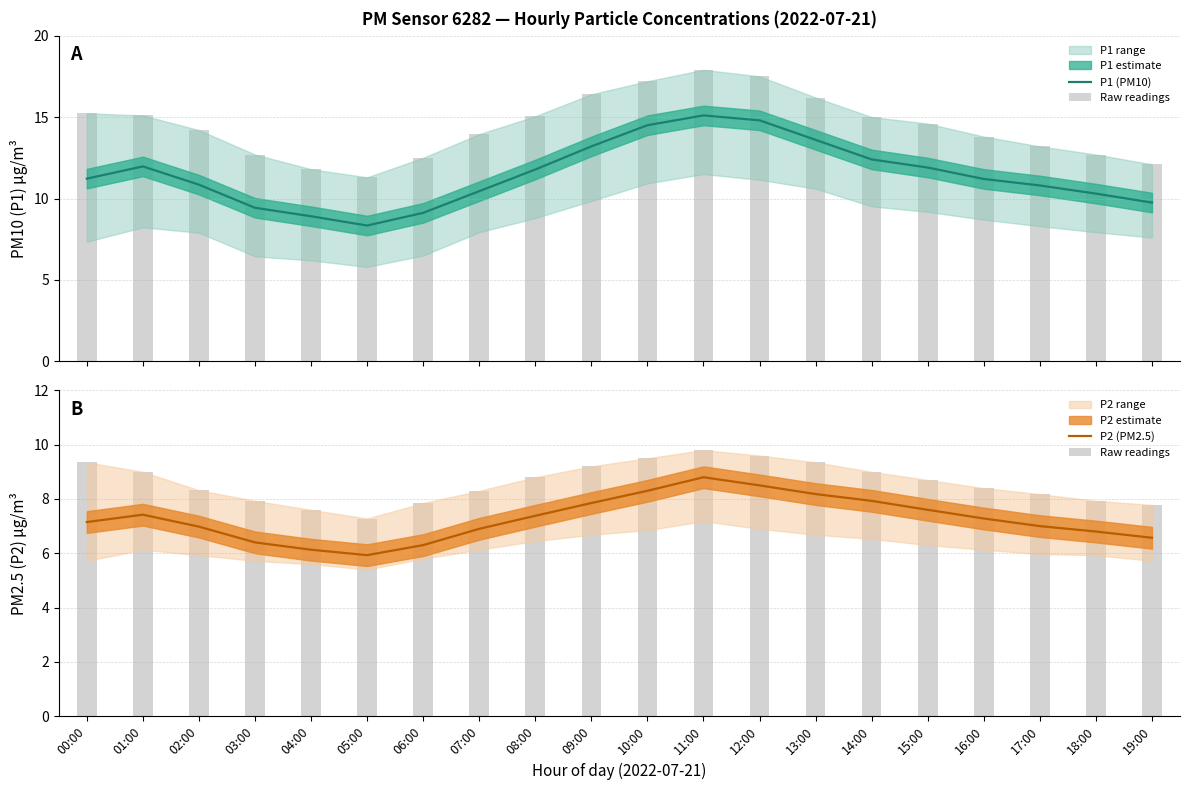

What is the minimum value for P1 (PM10)?

8.3